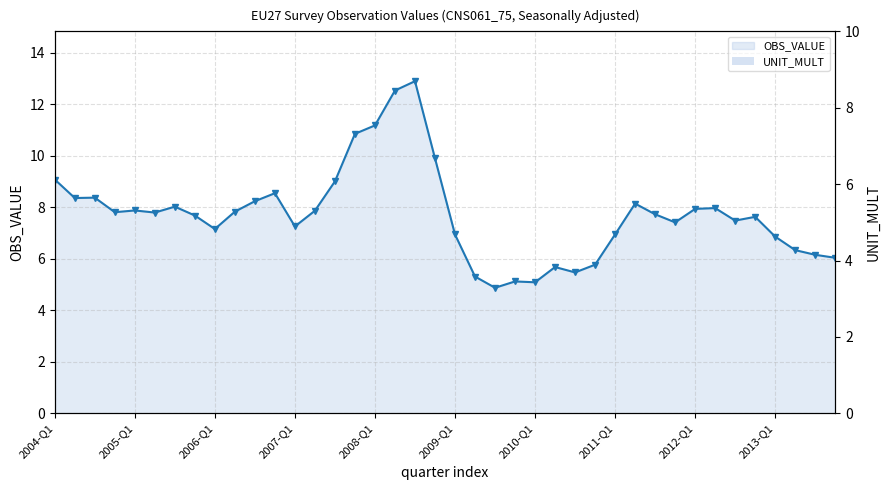

Is it true that OBS_VALUE line equals 13.5 at 29?

False